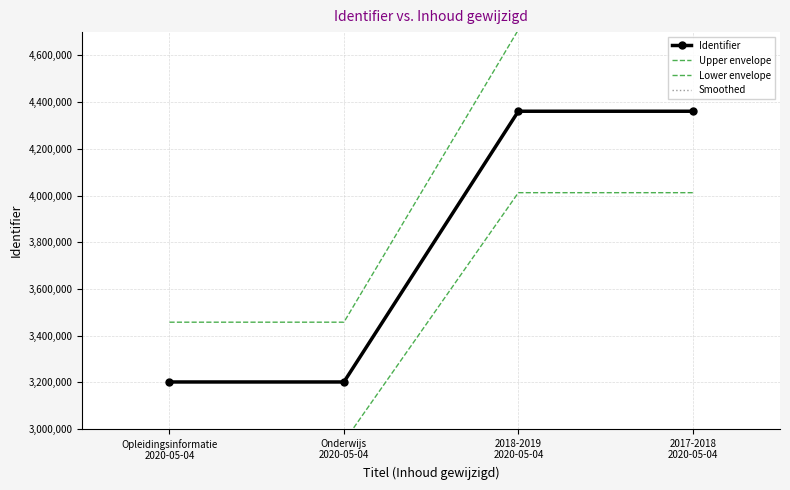

Which has a higher value, Onderwijs
2020-05-04 or 2018-2019
2020-05-04?

2018-2019
2020-05-04